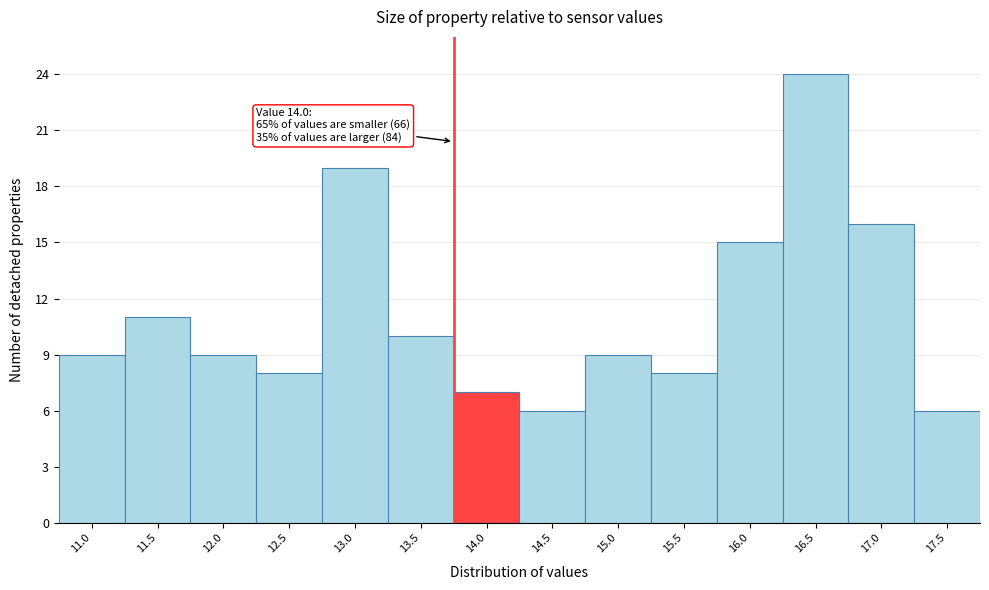

Reading right to left, transcribe all the data shown in this chart.

17.5=6	17.0=16	16.5=24	16.0=15	15.5=8	15.0=9	14.5=6	14.0=7	13.5=10	13.0=19	12.5=8	12.0=9	11.5=11	11.0=9